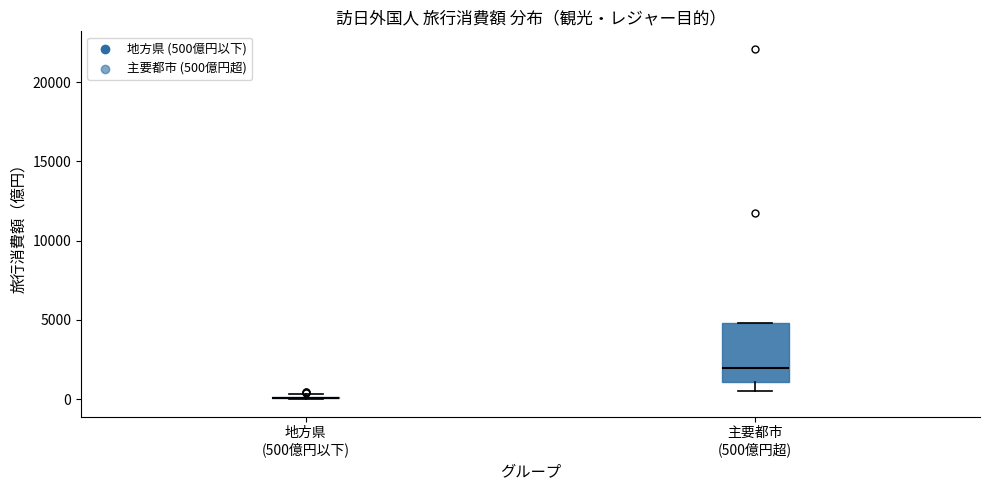

Reading left to right, read every box against the y-axis: the position of its median line, the range the box covers, and the ends of its whiskers. The values are not printed on the chart, so give them approximately, as read against the axis.

地方県 (500億円以下): box collapsed to a line at 0, whiskers 0 to 500
主要都市 (500億円超): median 2000, box 1000 to 5000, whiskers 500 to 5000